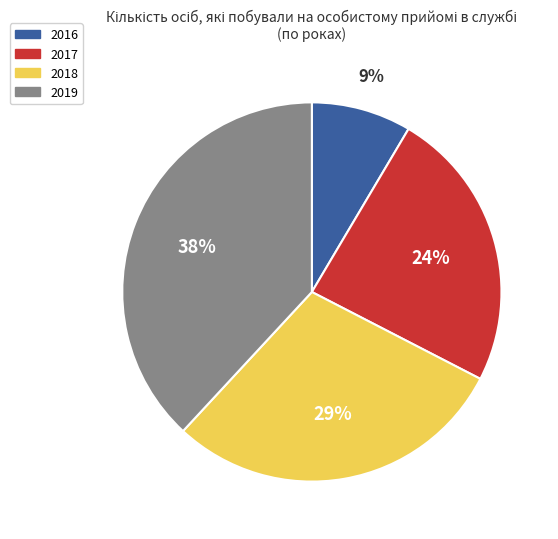

Is there a majority slice in this chart?

No